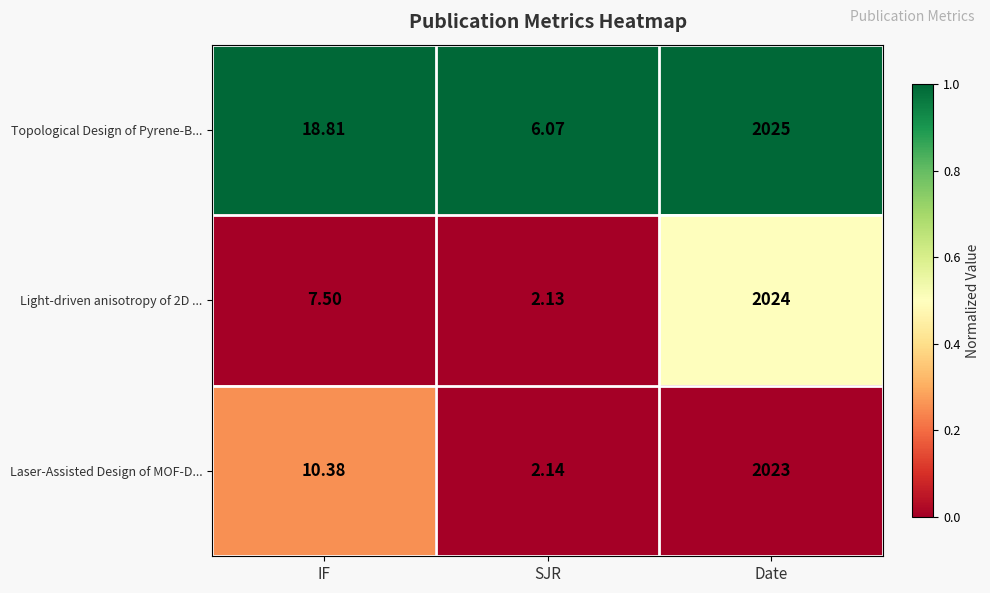

List the series in order of their peak value, lowest first.

Laser-Assisted Design of MOF-D..., Light-driven anisotropy of 2D ..., Topological Design of Pyrene-B...